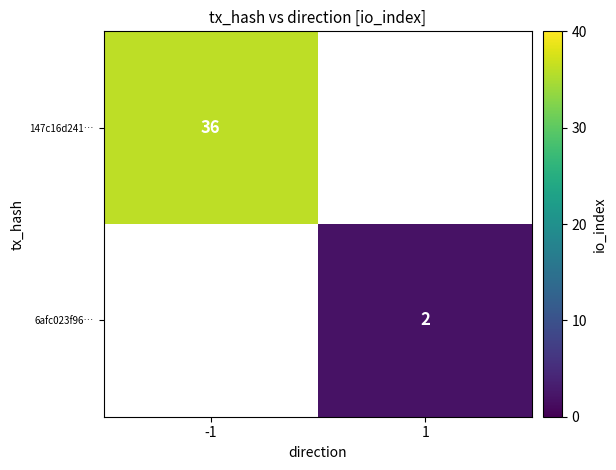

Which category has the highest value across all series?

-1